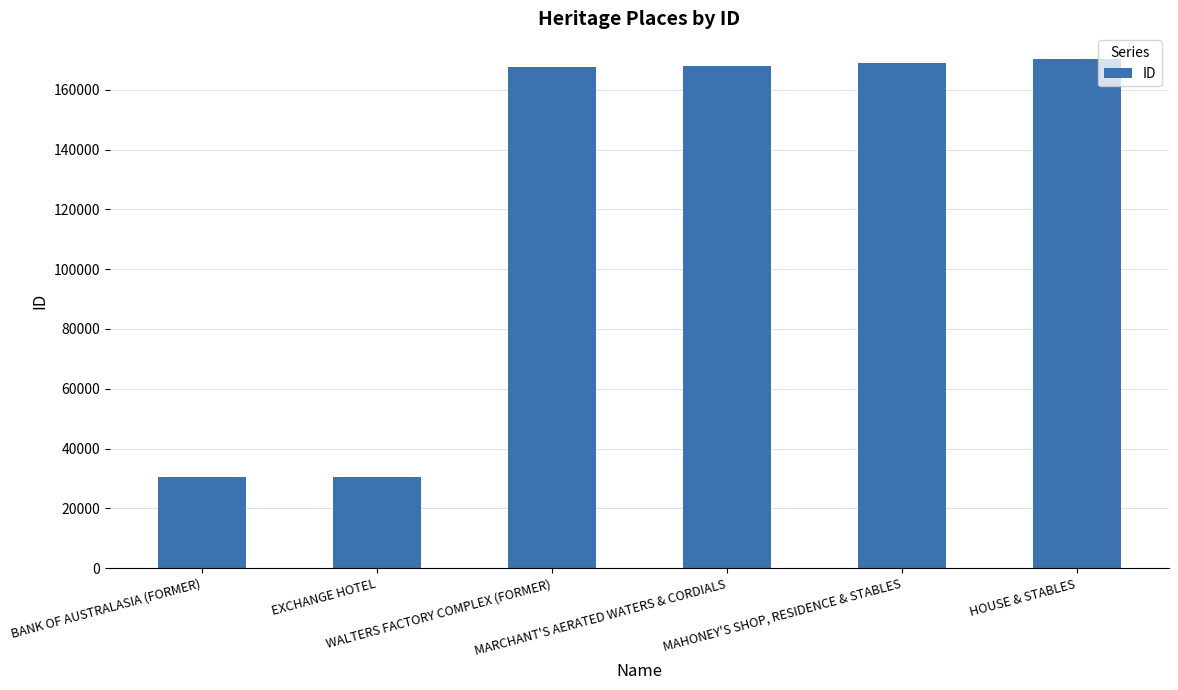

How many data points are less than 167940?

3